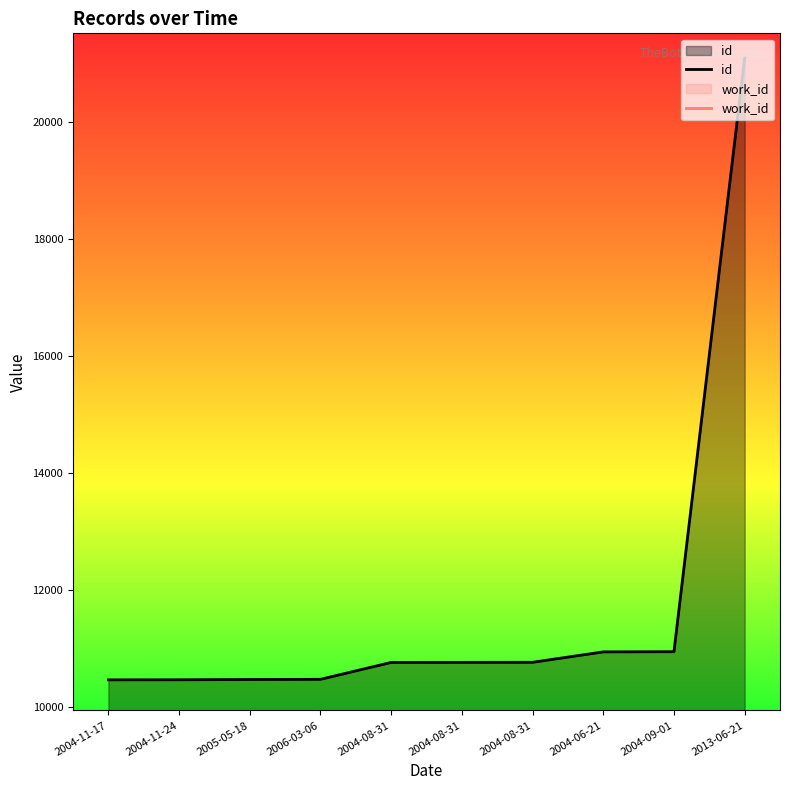

What is the smallest value displayed?

5059.8